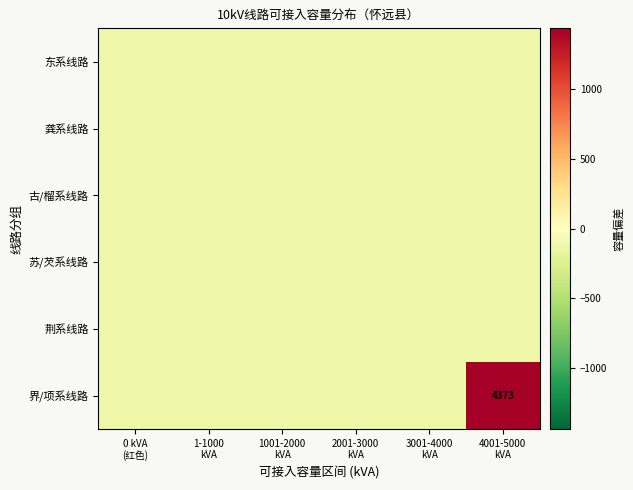

Which series has the largest total across all categories?

界/项系线路